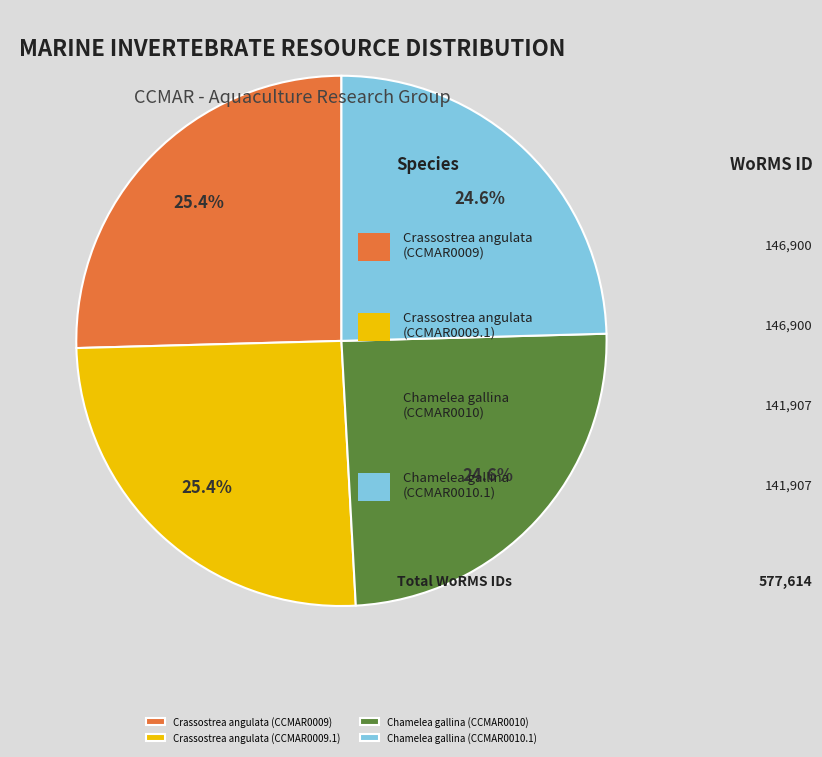

To the nearest percent, what percentage of the pie is Chamelea gallina (CCMAR0010.1)?

25%